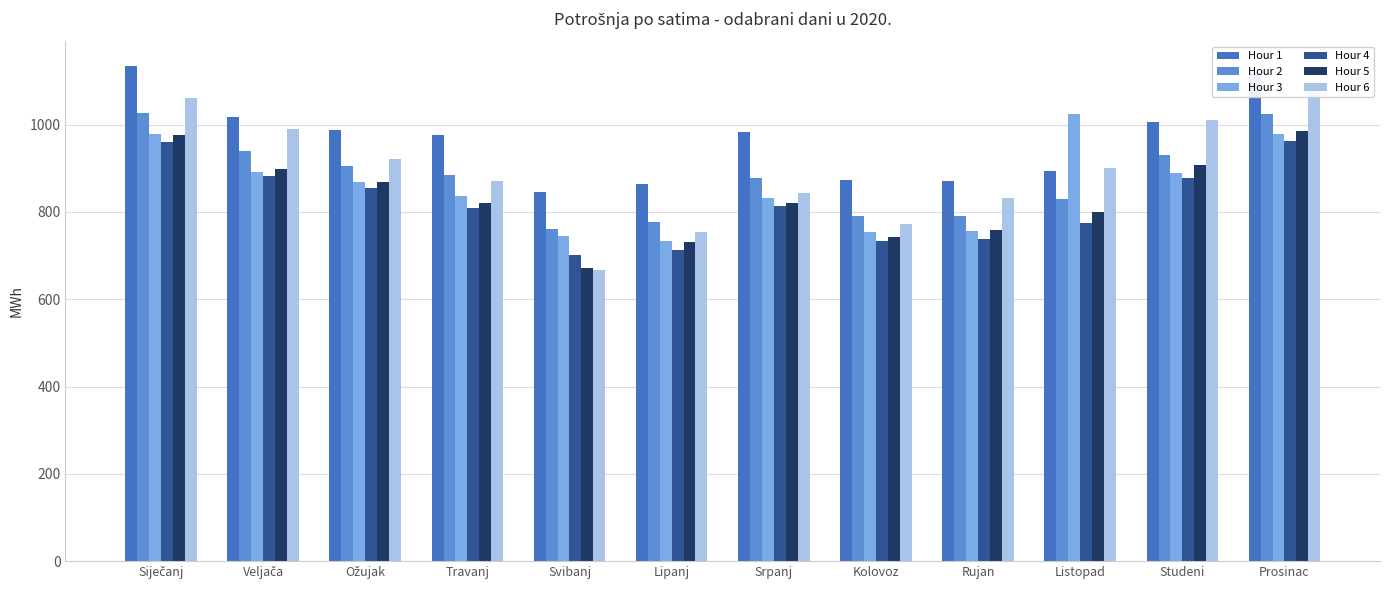

Does the chart contain stacked bars?

No